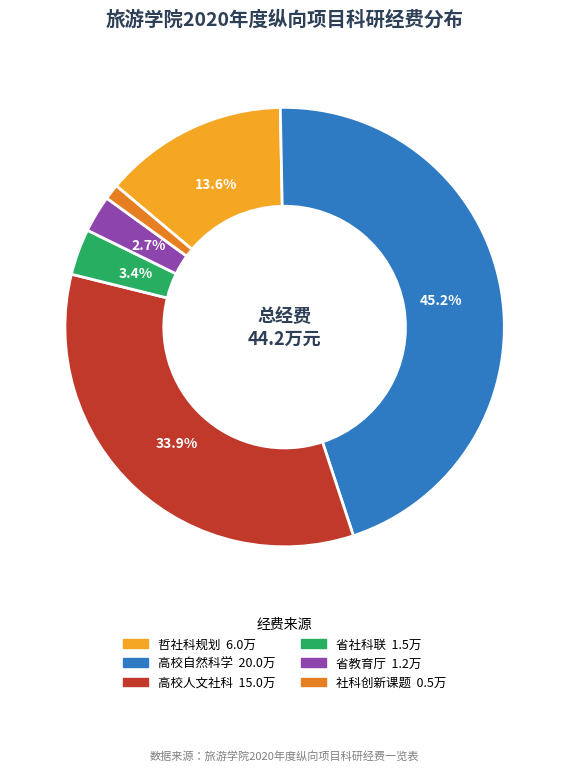

Is there any slice that represents more than half of the pie?

No